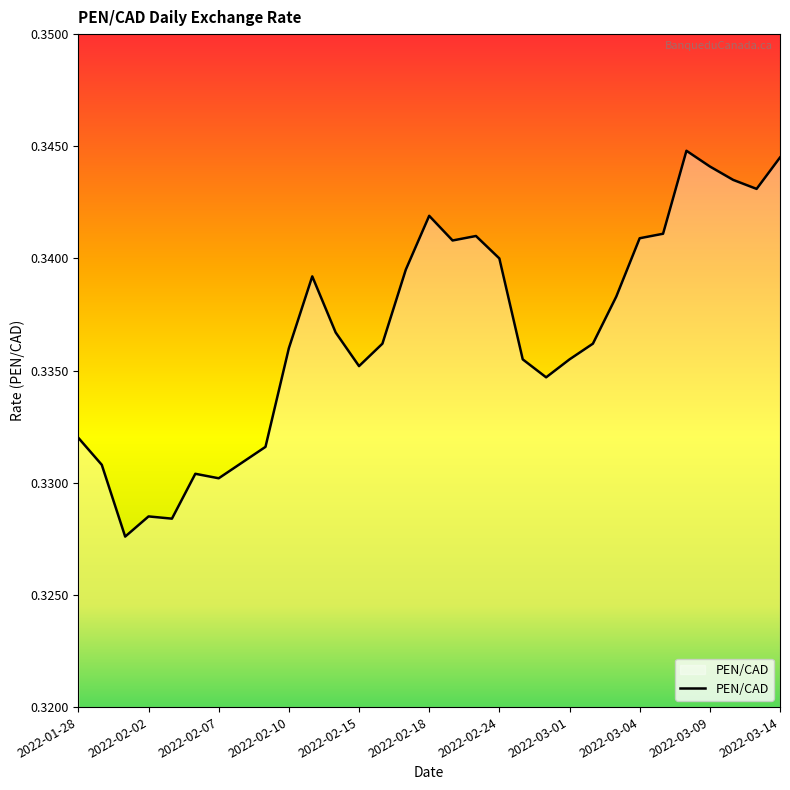

Is this an area chart (filled region under the line)?

Yes